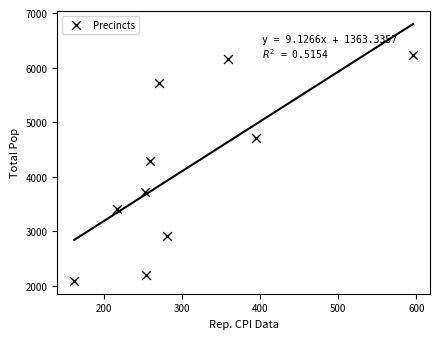

What is the average Y value?

4144